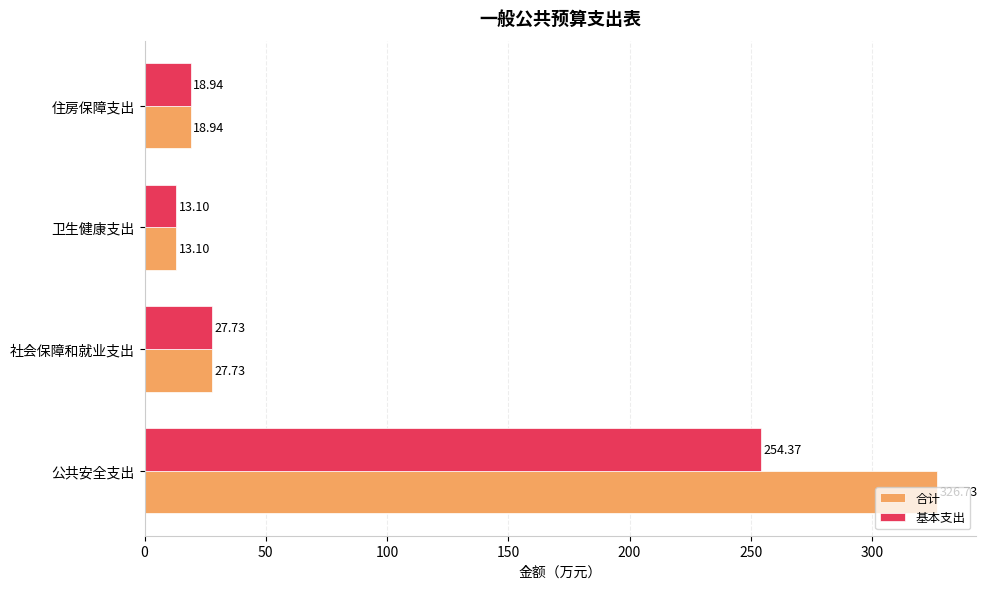

Which series has the widest spread of values?

合计